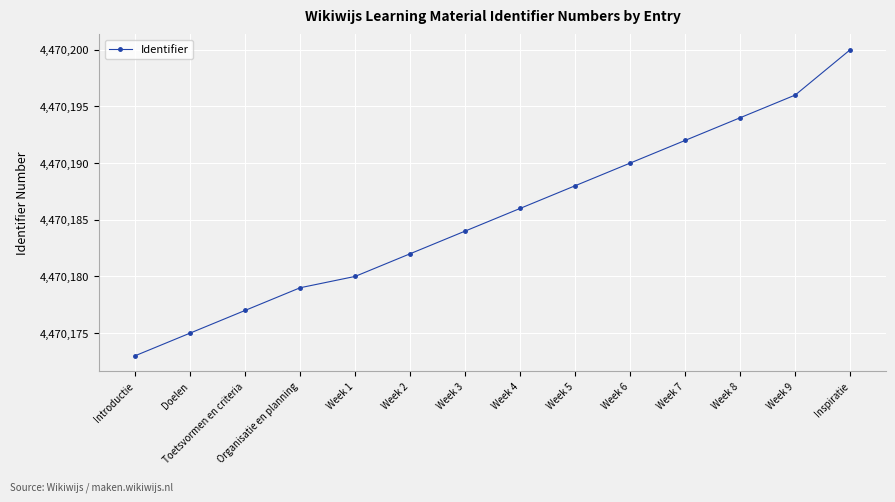

What is the sum of the values at Doelen and Week 6?

8940365